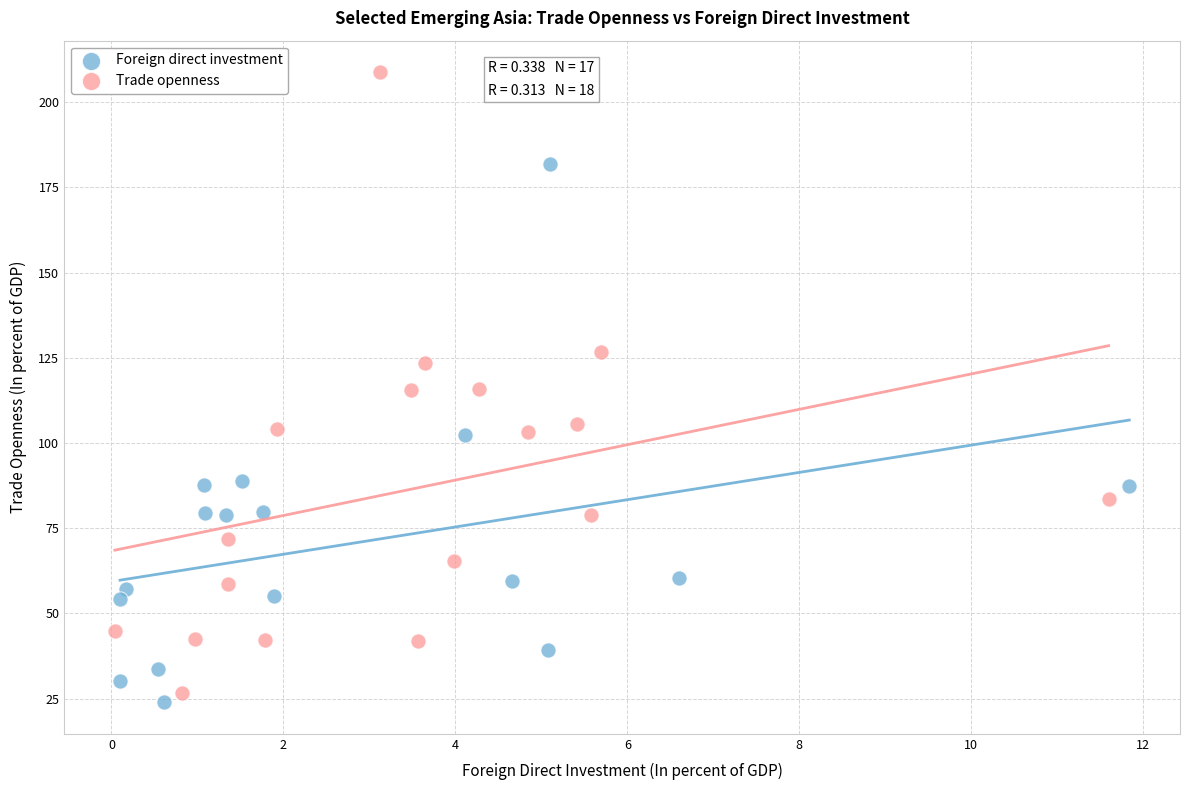

Which series reaches the minimum Y coordinate?

Foreign direct investment